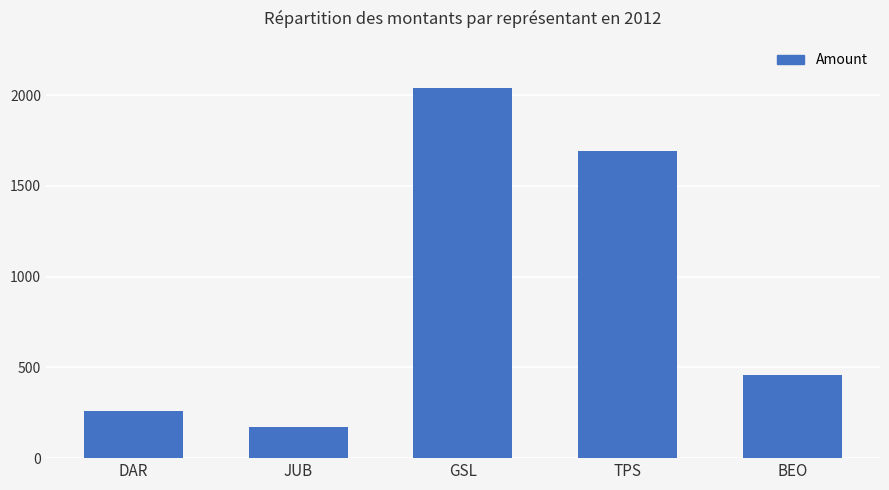

Does the chart contain any negative values?

No